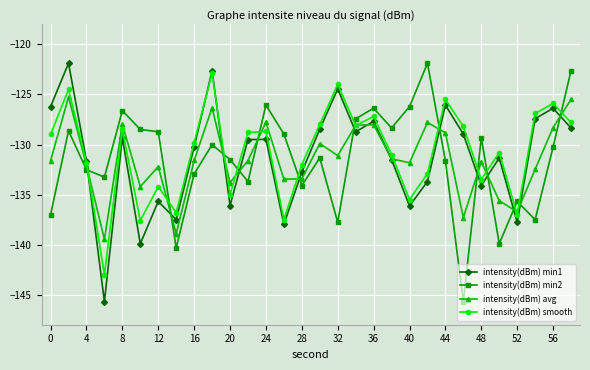

What is the highest value of the intensity(dBm) avg series?

-125.3